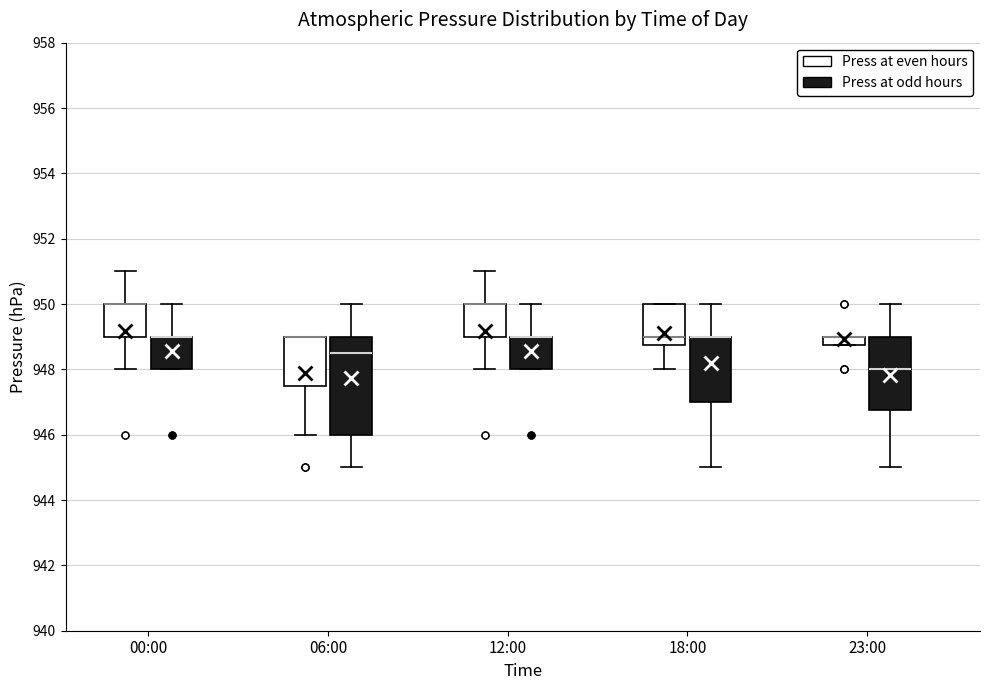

Which box is the tallest, from its lower edge to its upper edge?

06:00 (Press at odd hours)